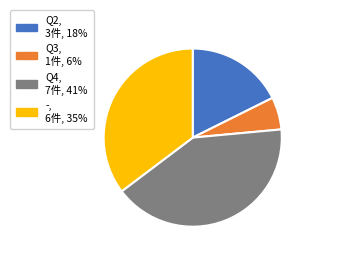

To the nearest percent, what is the difference between the largest and smallest slice percentages?

35%